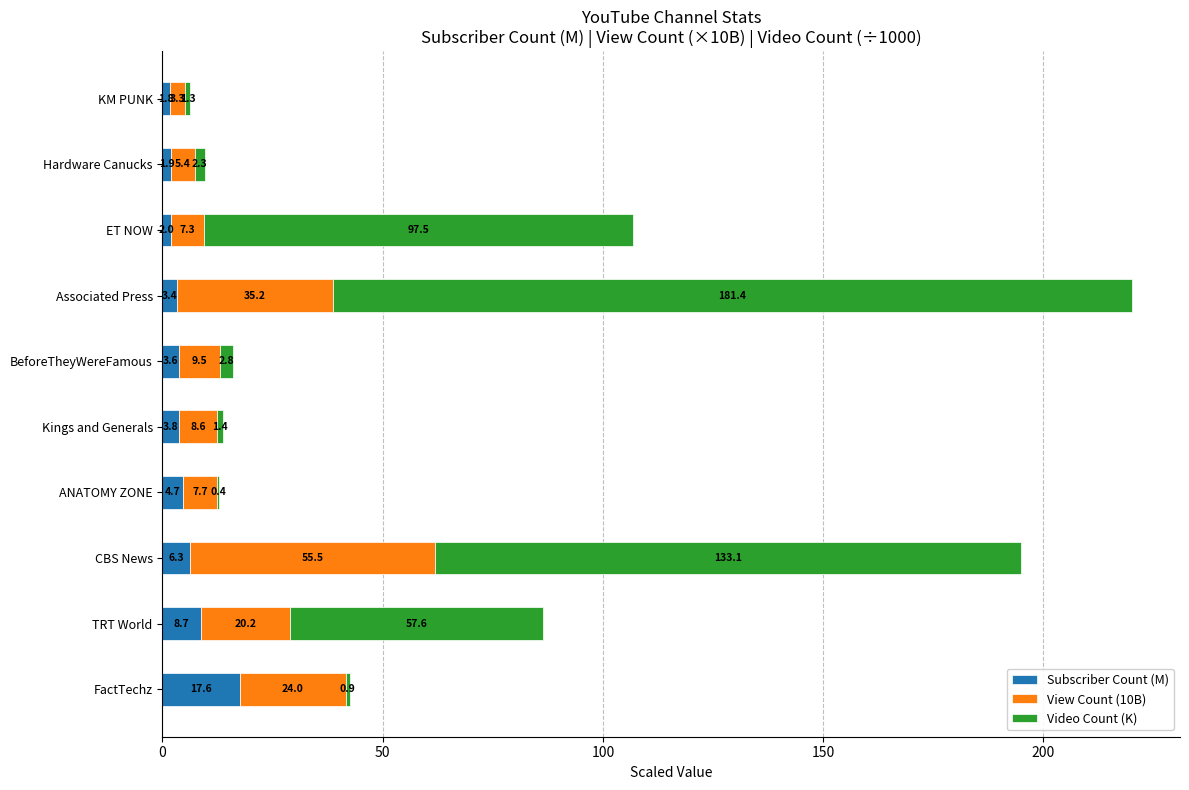

How many data points does each series have?

10